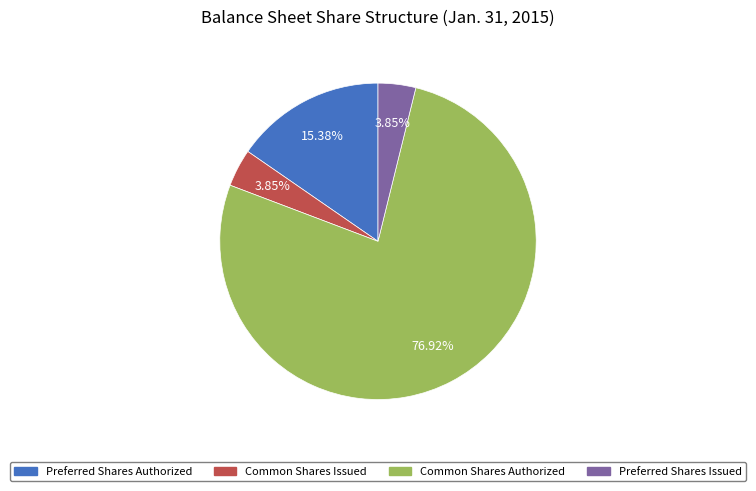

The Preferred Shares Issued slice represents 4% of the pie. True or false?

True